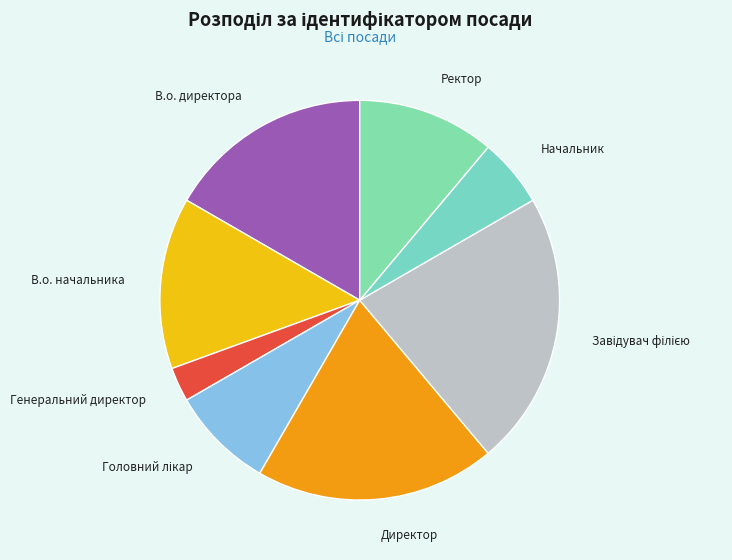

Between В.о. начальника and В.о. директора, which is larger?

В.о. директора